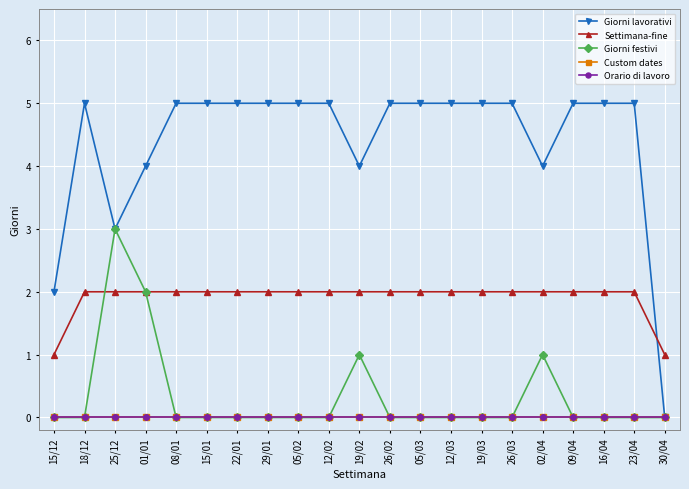

How many interior local valleys does the Giorni lavorativi series have?

3